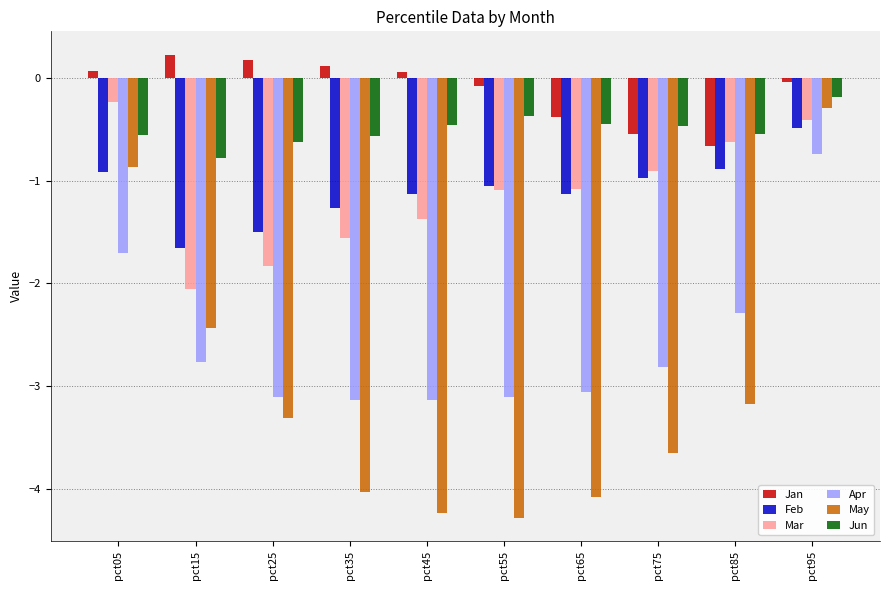

Which series changed the most between pct65 and pct85?

May